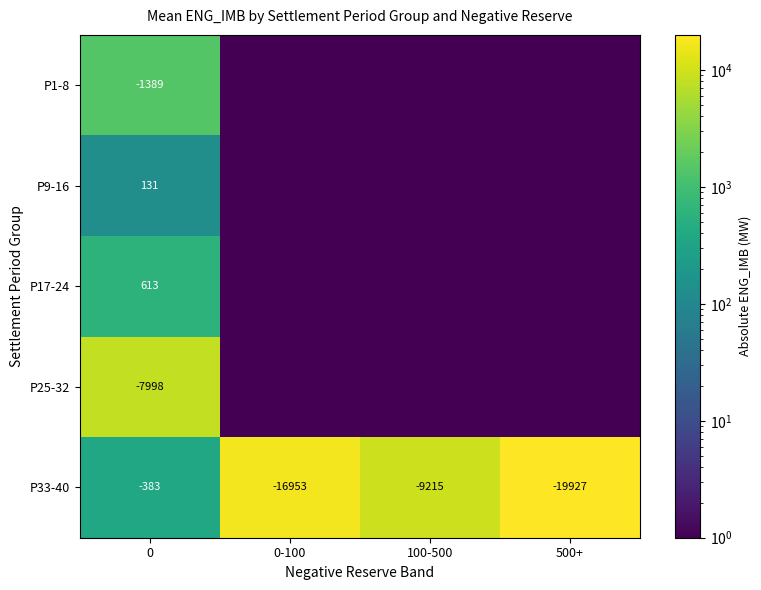

What is the sum of all P33-40 values?

-46478.0